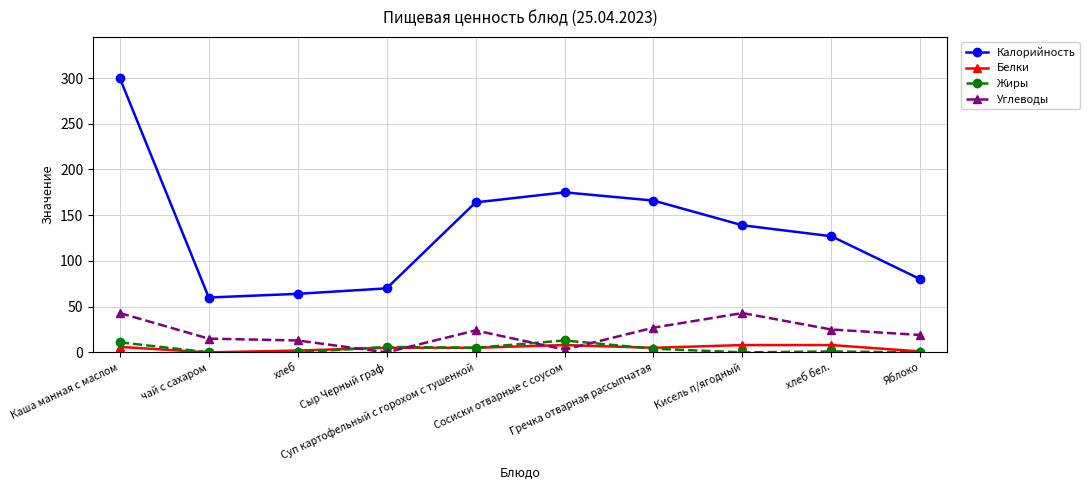

Rank the series by their maximum value, from highest to lowest.

Калорийность, Углеводы, Жиры, Белки